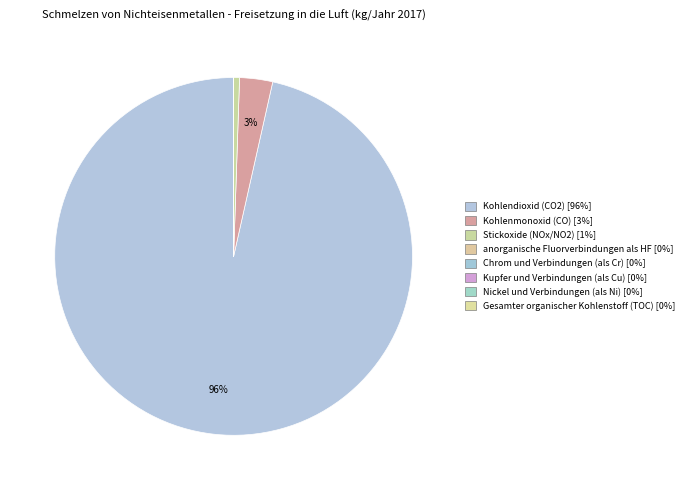

Rank the categories by value from highest to lowest.

Kohlendioxid (CO2), Kohlenmonoxid (CO), Stickoxide (NOx/NO2), anorganische Fluorverbindungen als HF, Chrom und Verbindungen (als Cr), Kupfer und Verbindungen (als Cu), Nickel und Verbindungen (als Ni), Gesamter organischer Kohlenstoff (TOC)